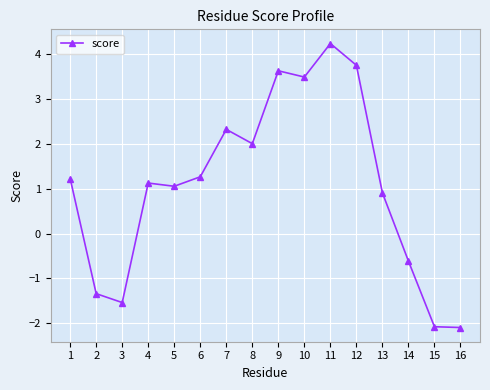

Reading left to right, what are all the values shown in this chart?

1=1.2	2=-1.3	3=-1.5	4=1.1	5=1.1	6=1.3	7=2.3	8=2.0	9=3.6	10=3.5	11=4.2	12=3.8	13=0.9	14=-0.6	15=-2.1	16=-2.1